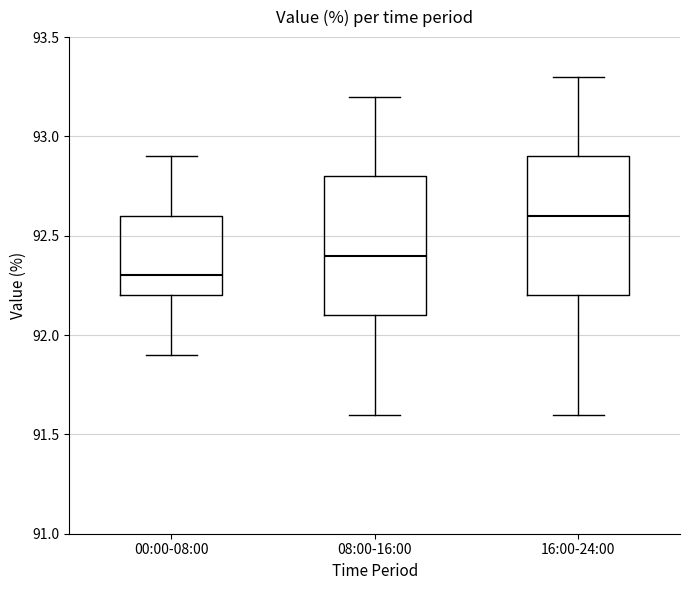

Which box's median line is the highest?

16:00-24:00